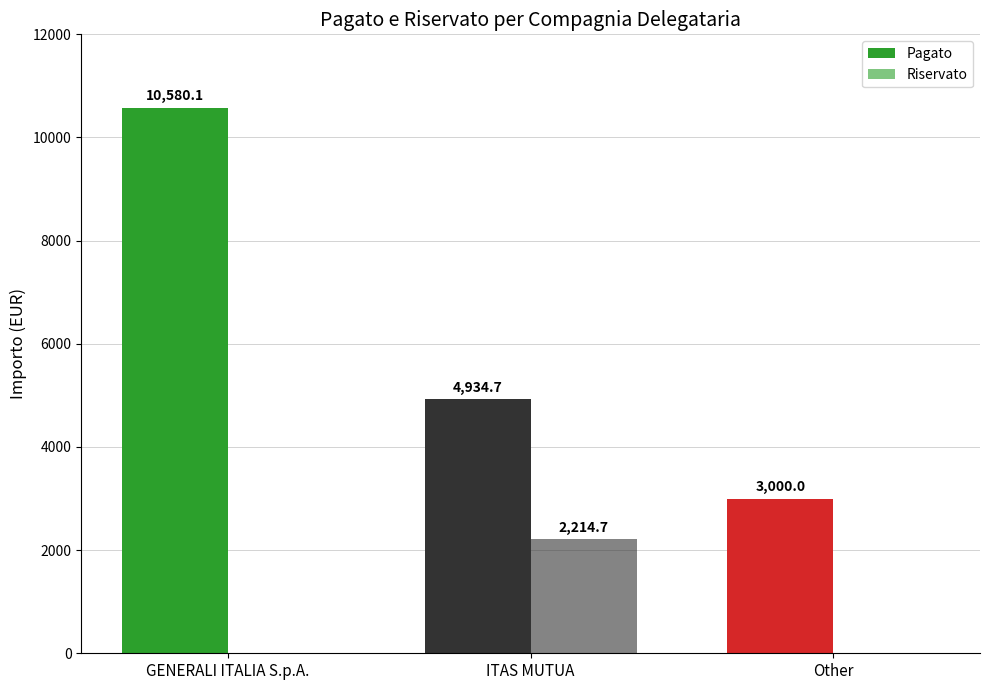

What is the maximum value shown in the chart?

10580.1